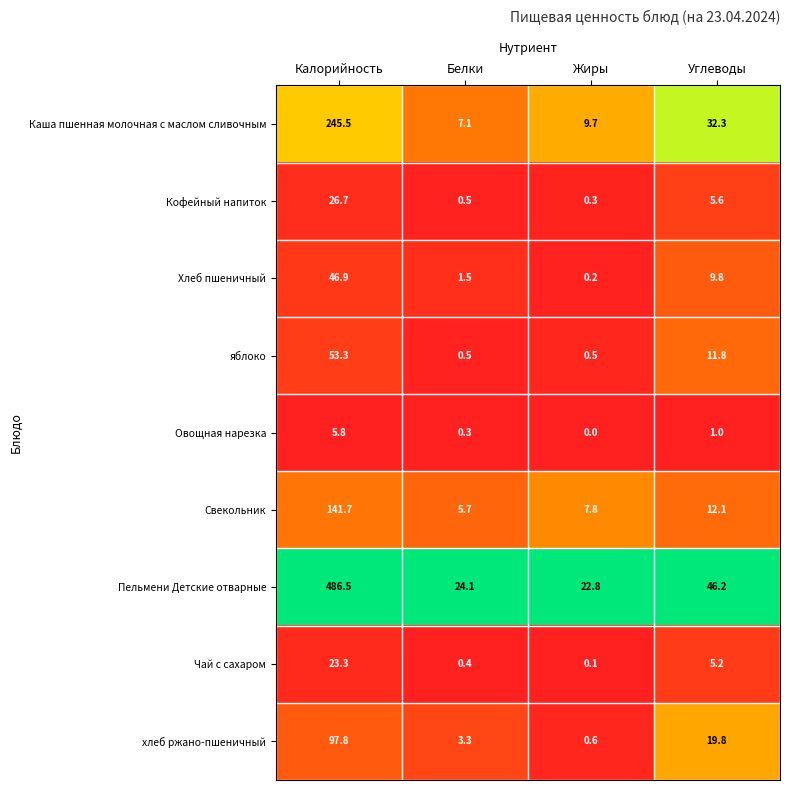

What is the difference between the highest and lowest values at Жиры?

22.8